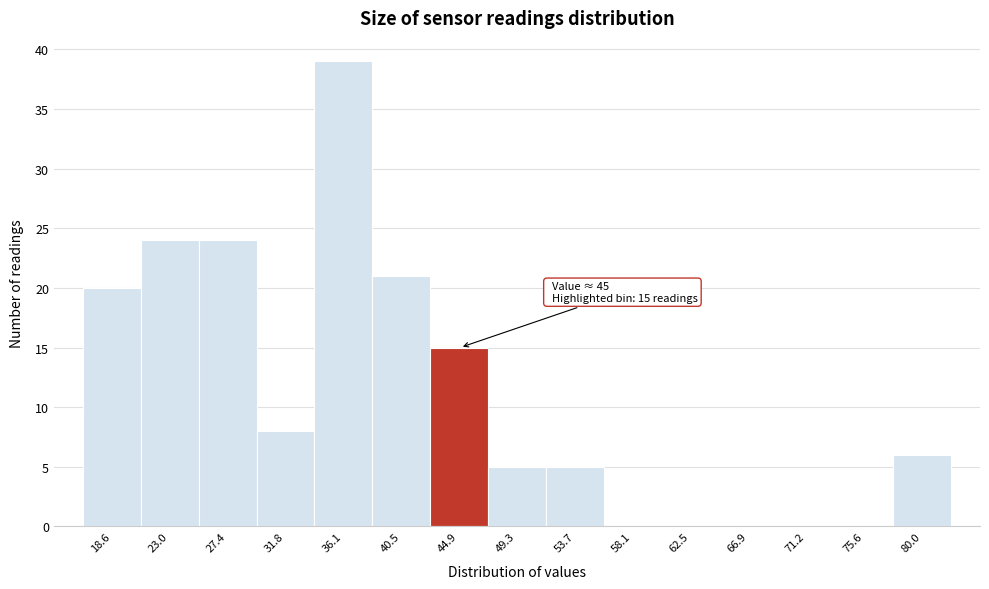

Reading left to right, list all the values displayed in this chart.

18.6=20	23.0=24	27.4=24	31.8=8	36.1=39	40.5=21	44.9=15	49.3=5	53.7=5	58.1=0	62.5=0	66.9=0	71.2=0	75.6=0	80.0=6